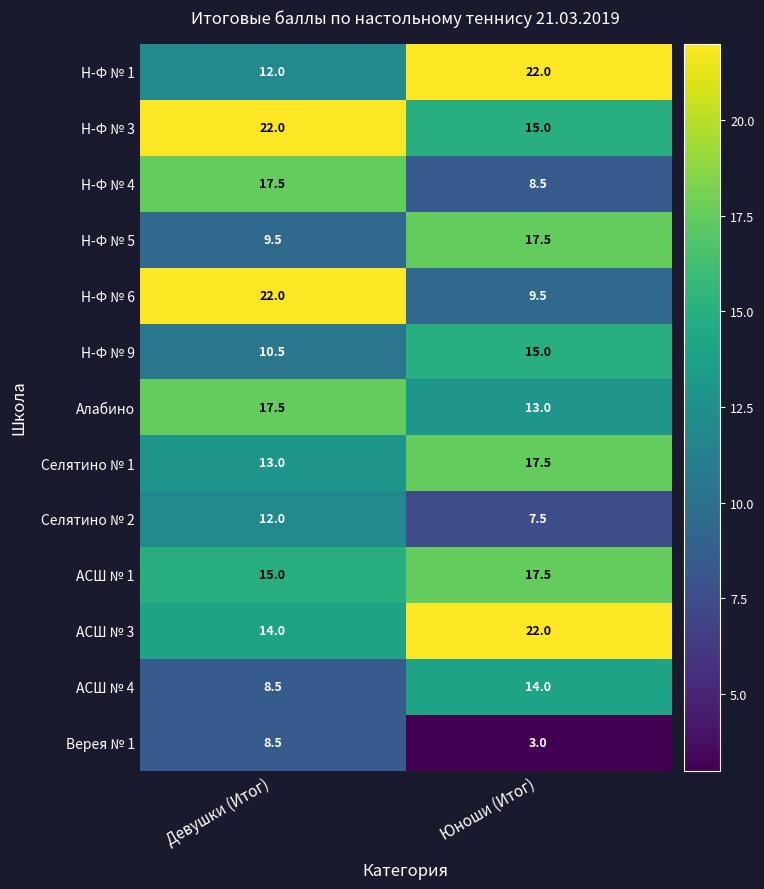

Rank the categories by АСШ № 3 value from lowest to highest.

Девушки (Итог), Юноши (Итог)